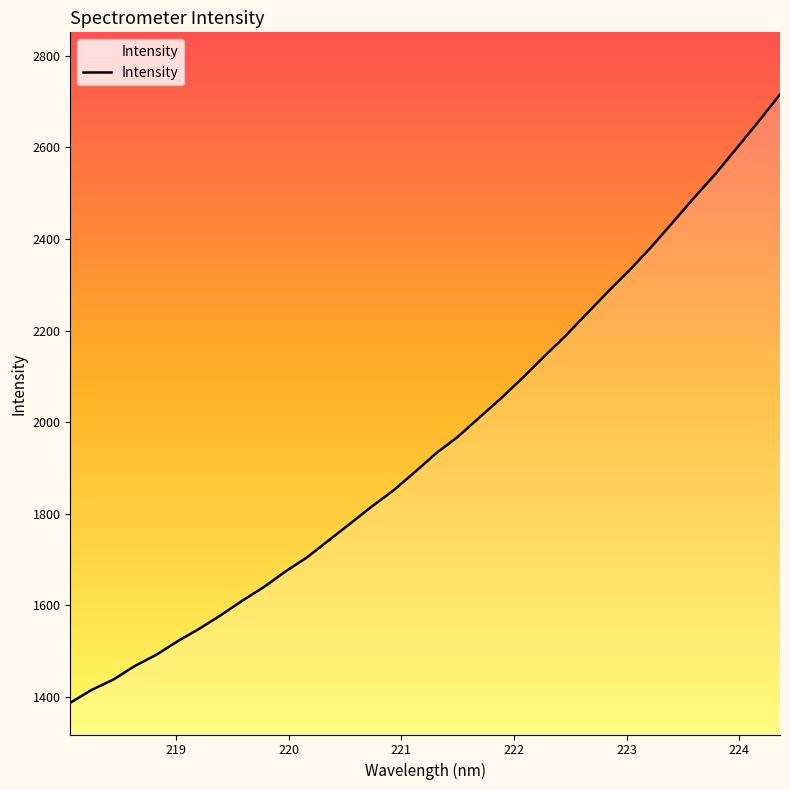

How many lines are shown in the chart?

1